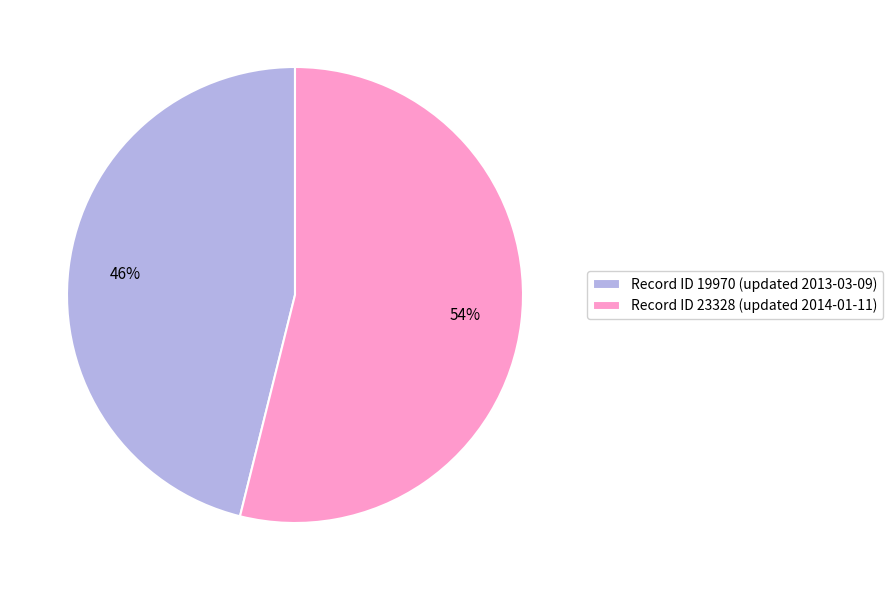

True or false: Record ID 23328 (updated 2014-01-11) accounts for 54% of the total.

True